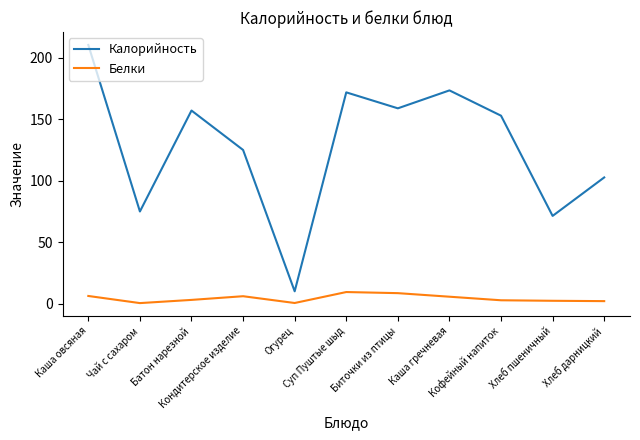

What is the spread (max minus min) of values at Хлеб пшеничный?

69.1